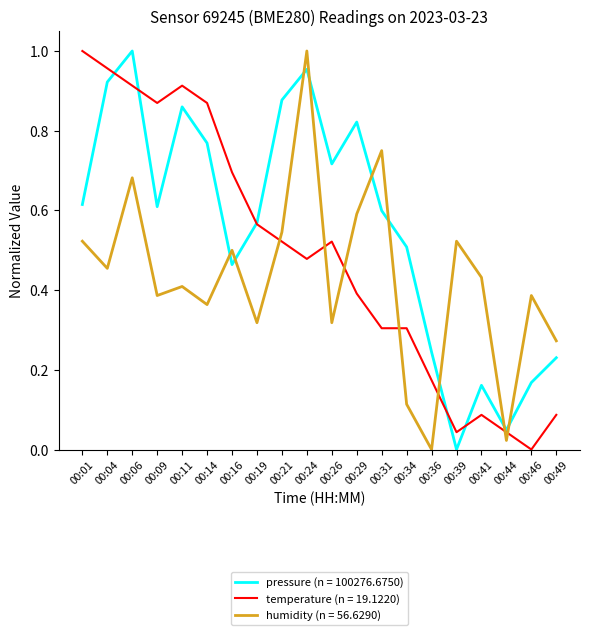

What are all the series names shown in the legend?

pressure (n = 100276.6750), temperature (n = 19.1220), humidity (n = 56.6290)